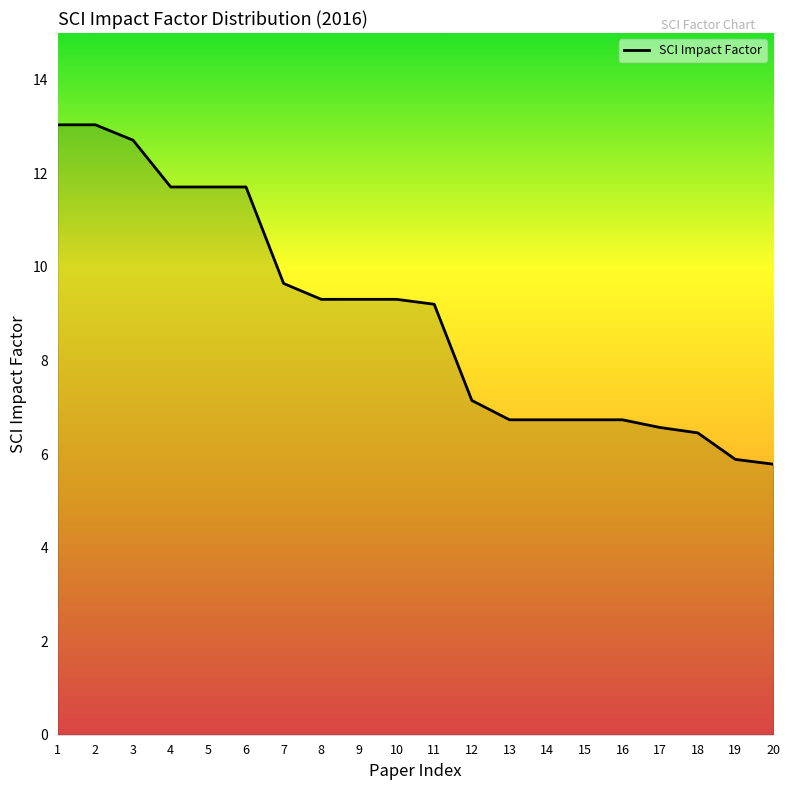

What is the maximum value shown in the chart?

13.0